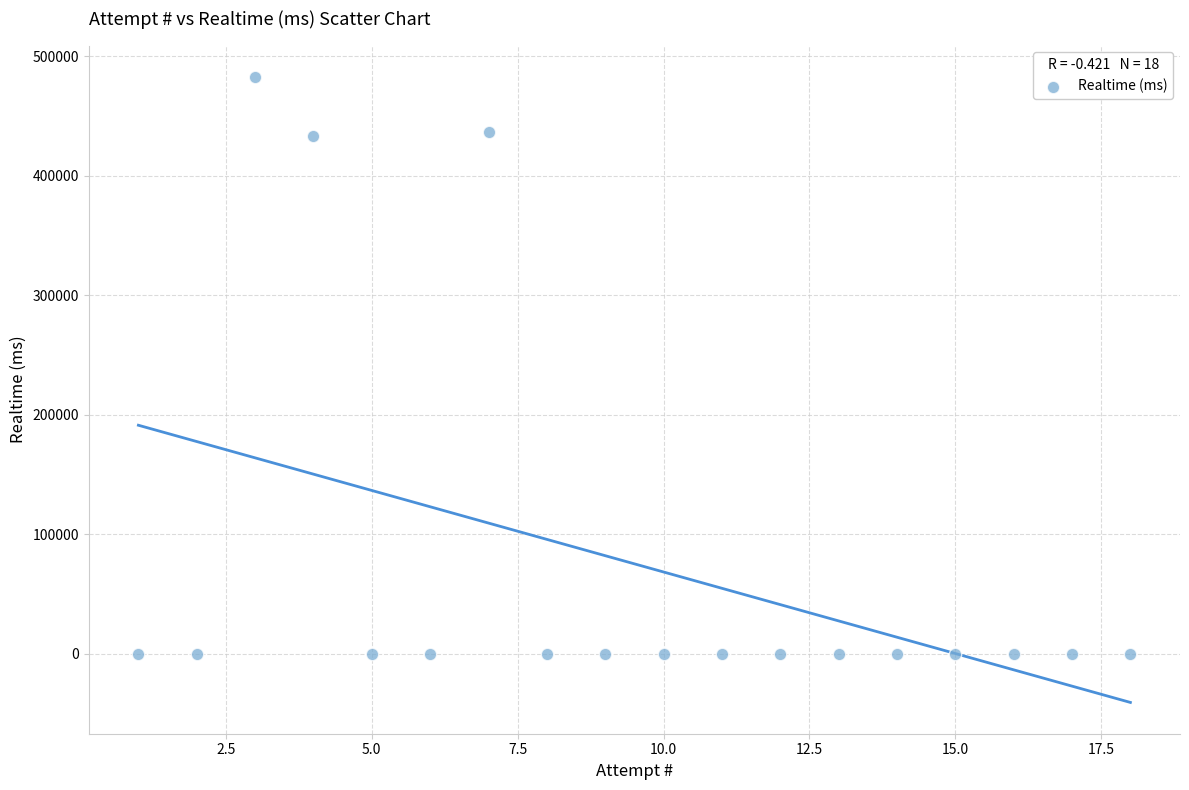

What is the range of Y values (max minus min)?

482640